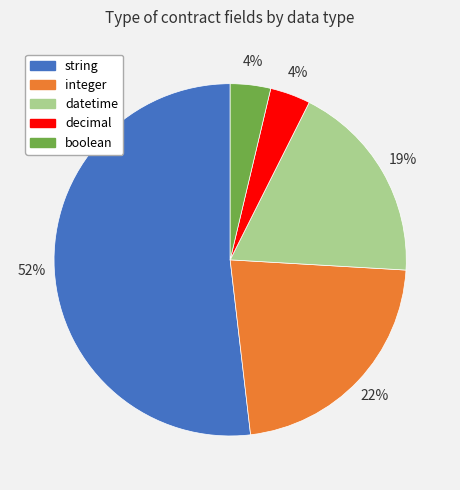

Between string and boolean, which is larger?

string